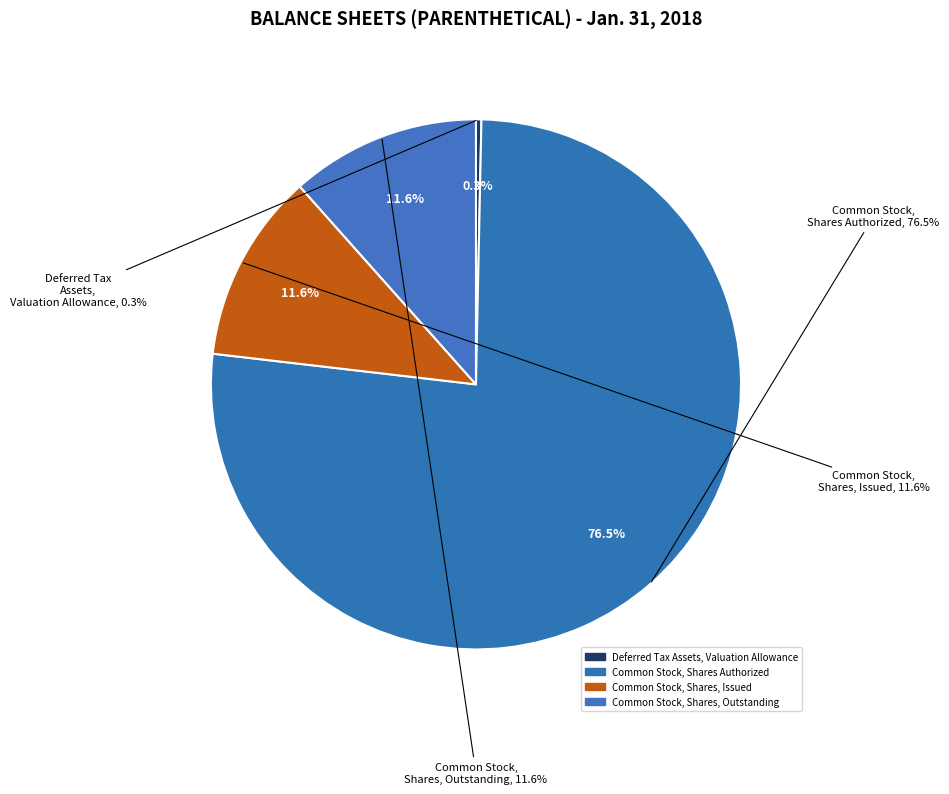

Which category has the smallest portion of the pie?

Deferred Tax Assets, Valuation Allowance